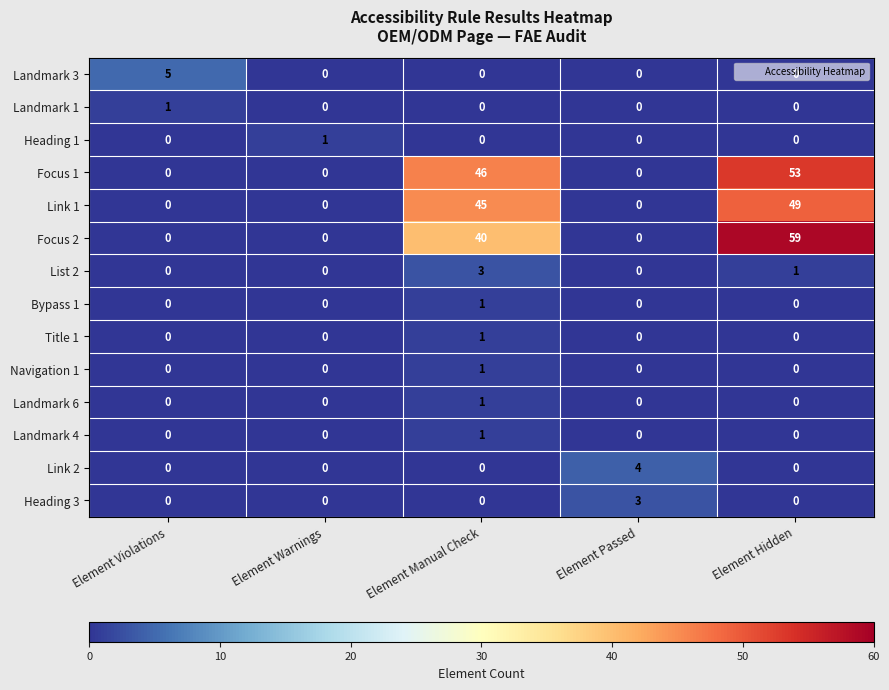

The Heading 1 series shows 0 at Element Hidden. True or false?

True